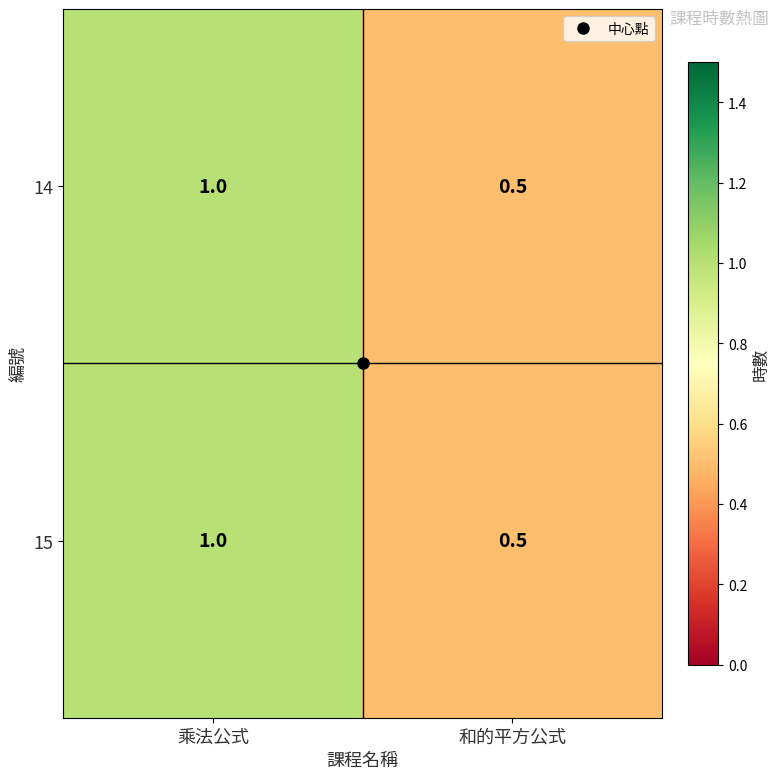

What is the difference between the maximum and minimum values in the 15 series?

0.5